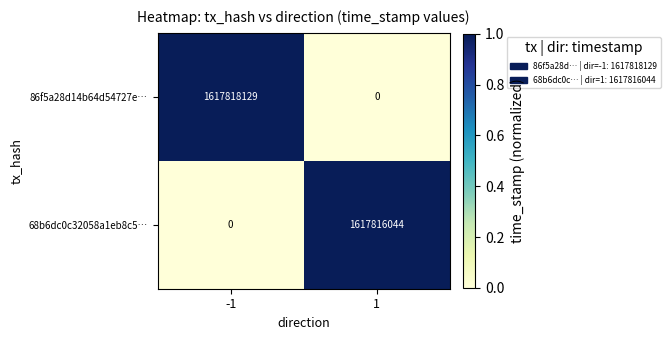

Which series has the largest total across all categories?

86f5a28d14b64d54727e…